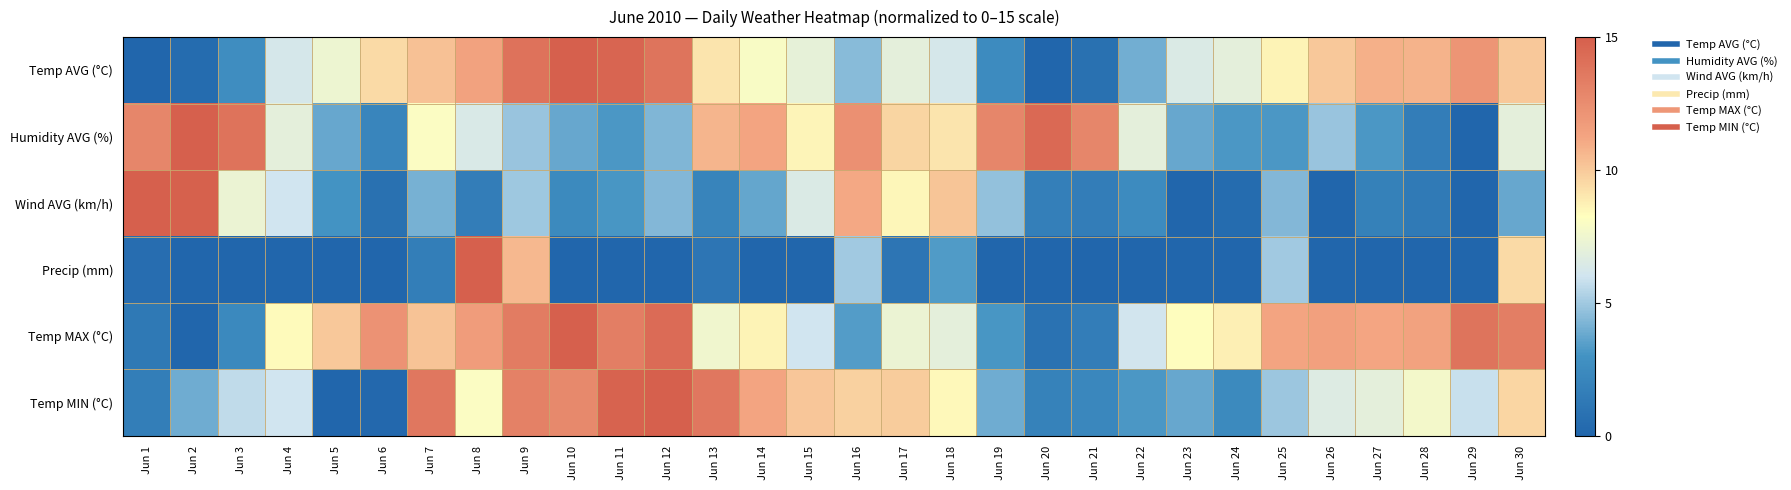

Which series has the largest range (max minus min)?

Temp AVG (°C)